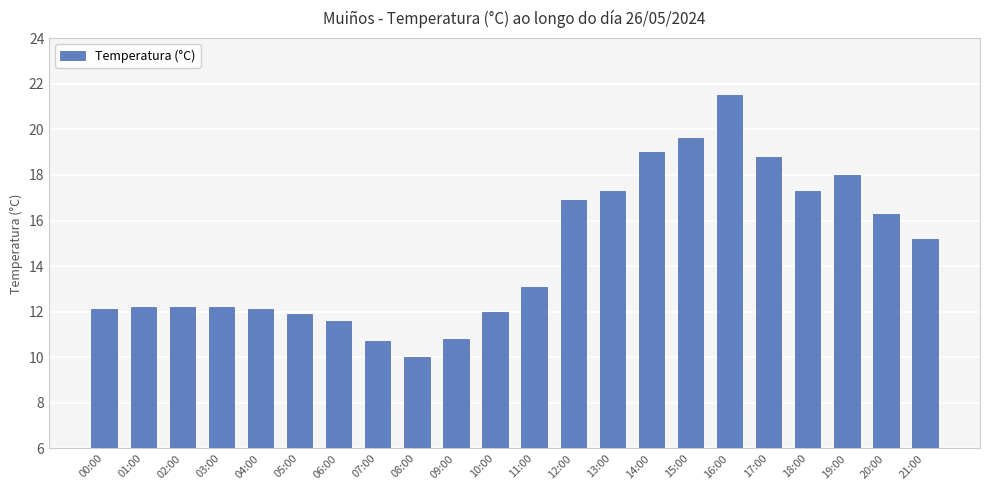

The chart shows a value of 11.9 at 05:00. True or false?

True